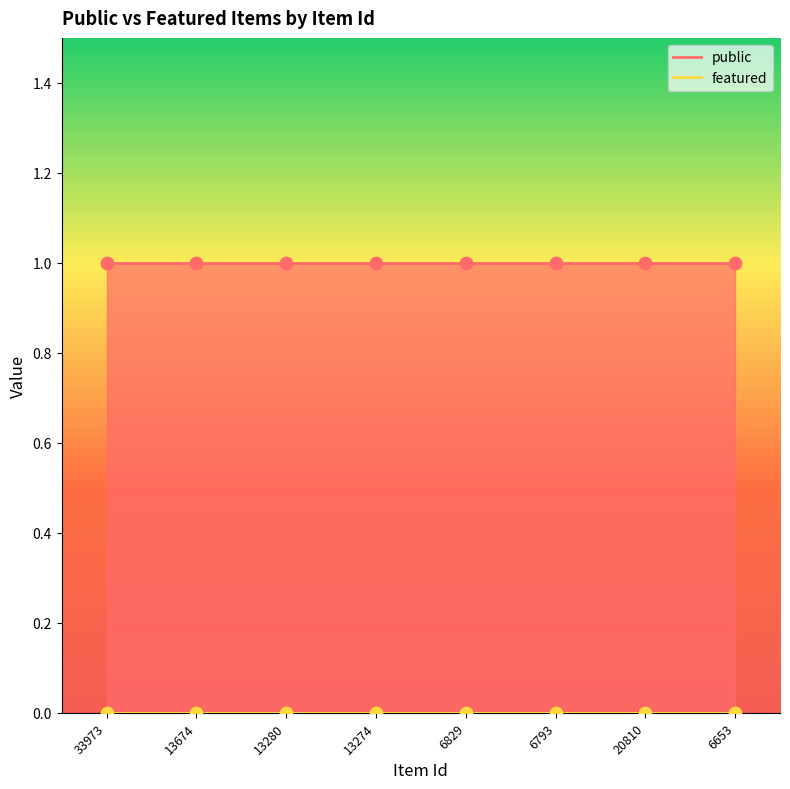

What is the total value across all series at 13274?

1